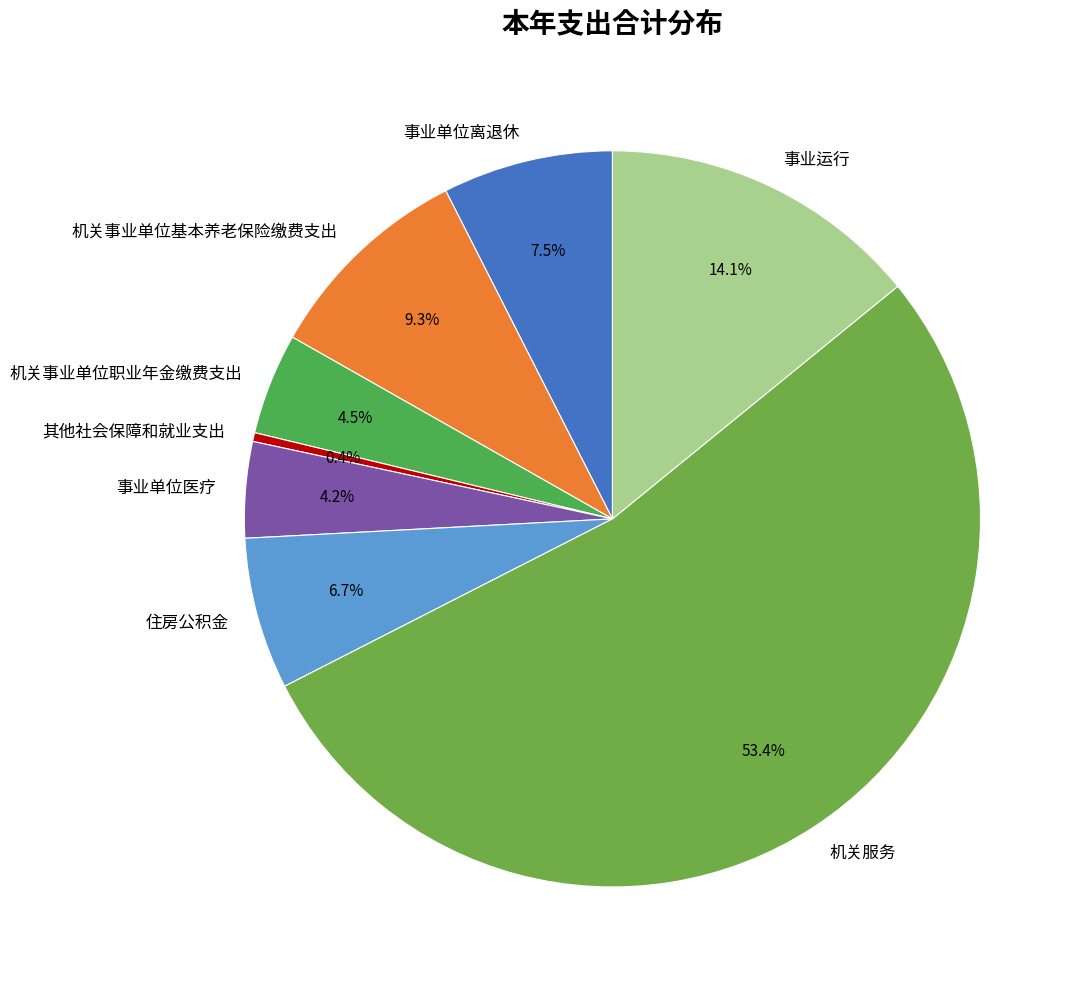

To the nearest percent, what is the difference between the 其他社会保障和就业支出 and 机关事业单位基本养老保险缴费支出 slice percentages?

9%